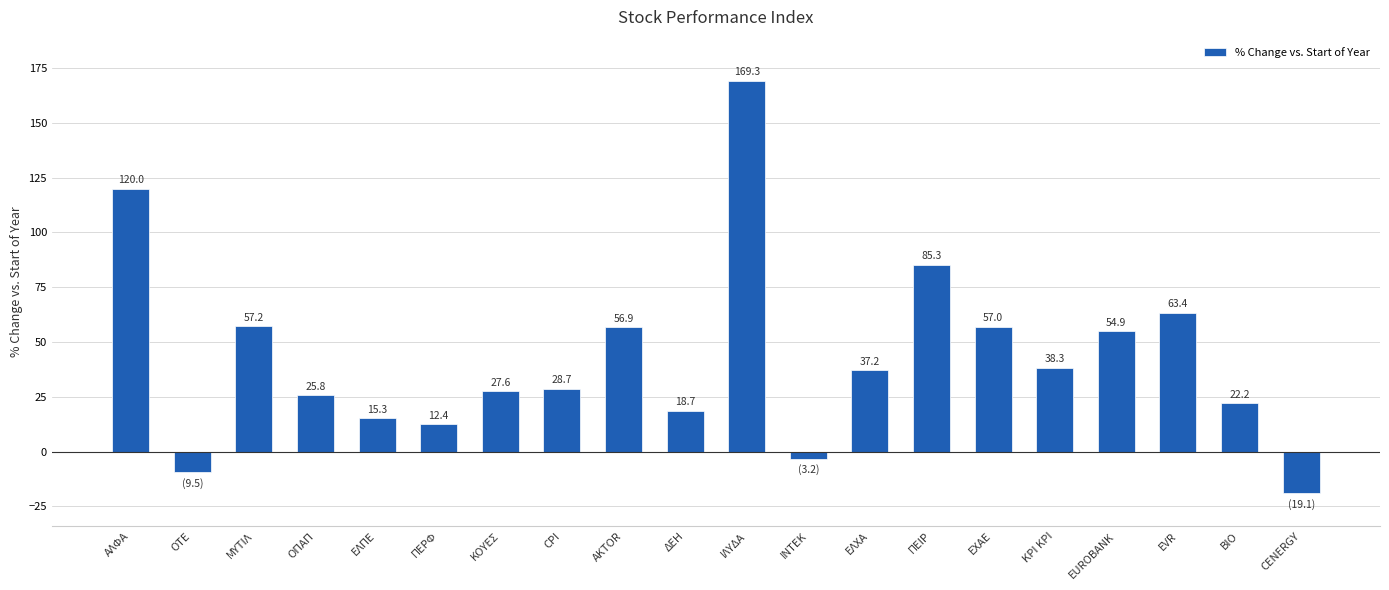

What is the difference between the maximum and minimum values?

188.3